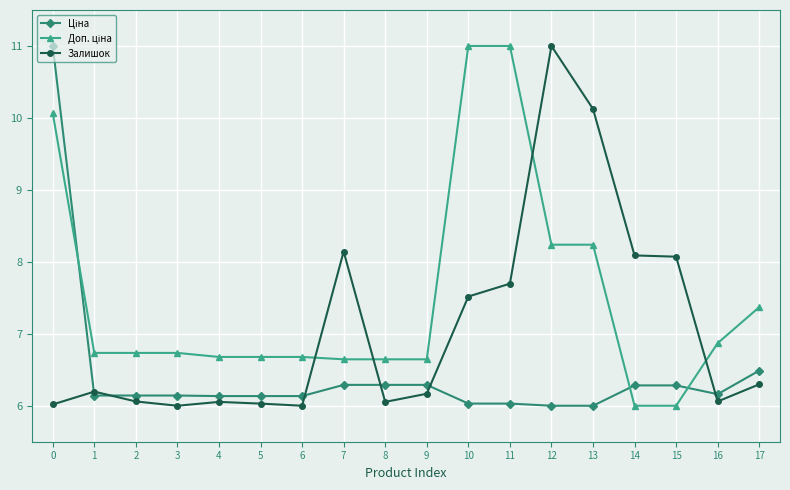

At how many categories does at least one series exceed 9?

5